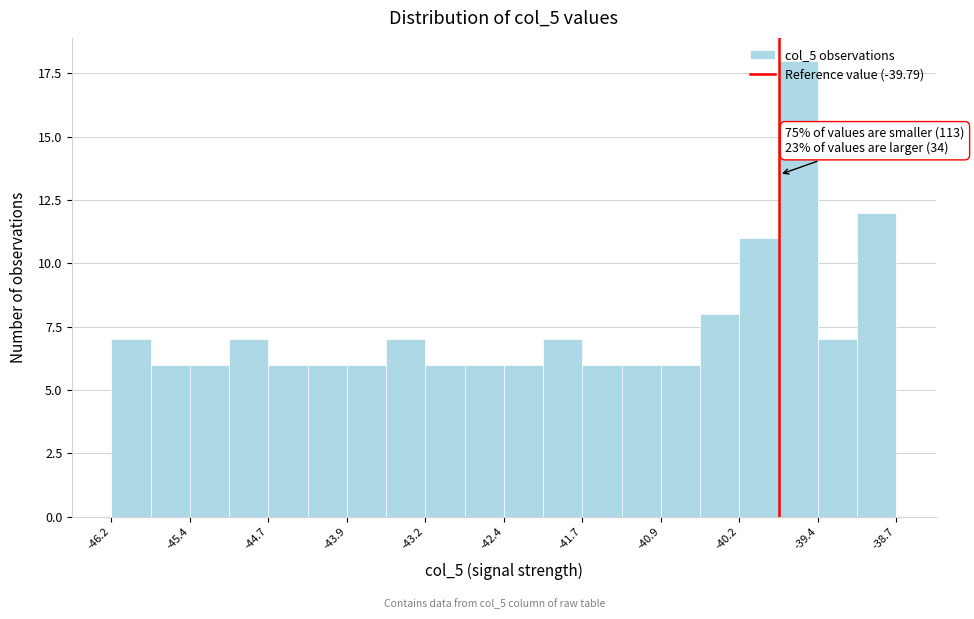

Around what value on the x-axis is the tallest bar? Give the approximate position of its centre, as read against the axis.

-39.6